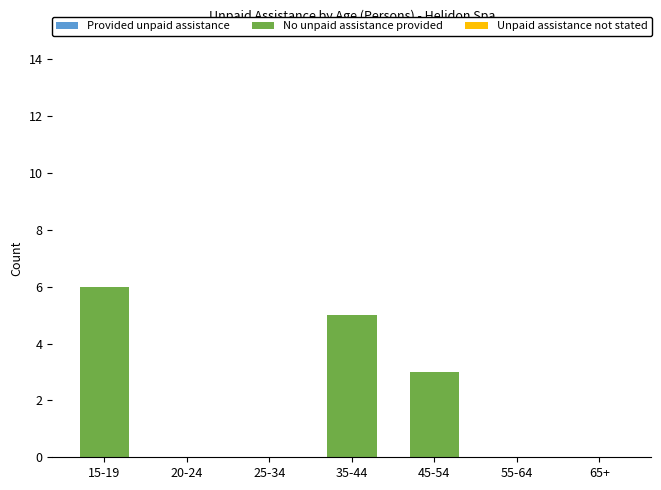

What is the maximum value shown in the chart?

6